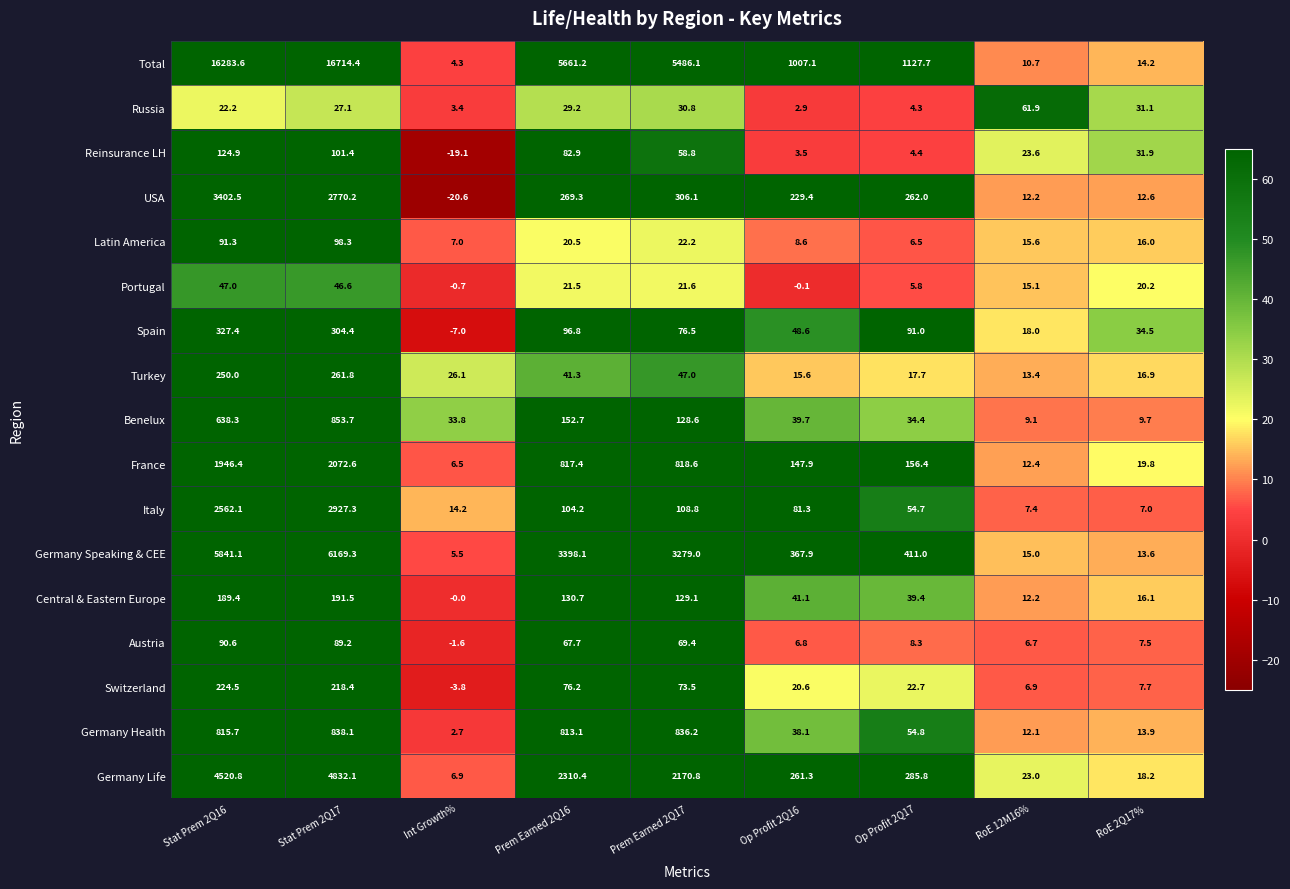

What is the spread (max minus min) of values at RoE 2Q17%?

27.5